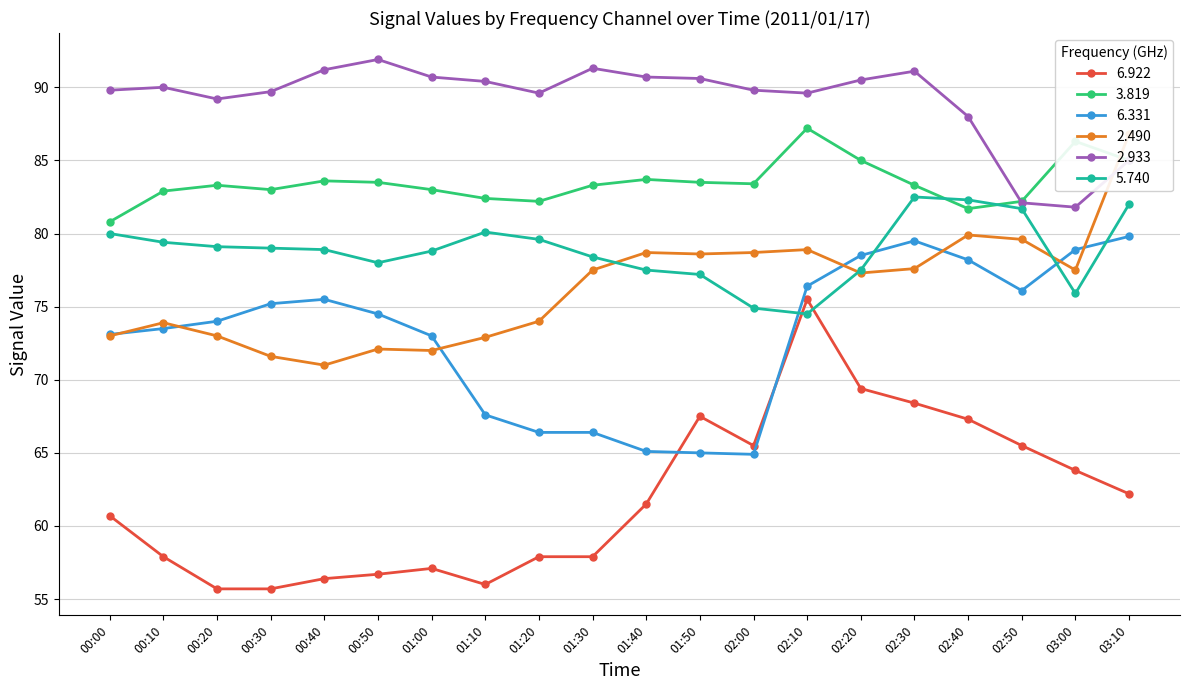

How many interior local valleys does the 3.819 series have?

4